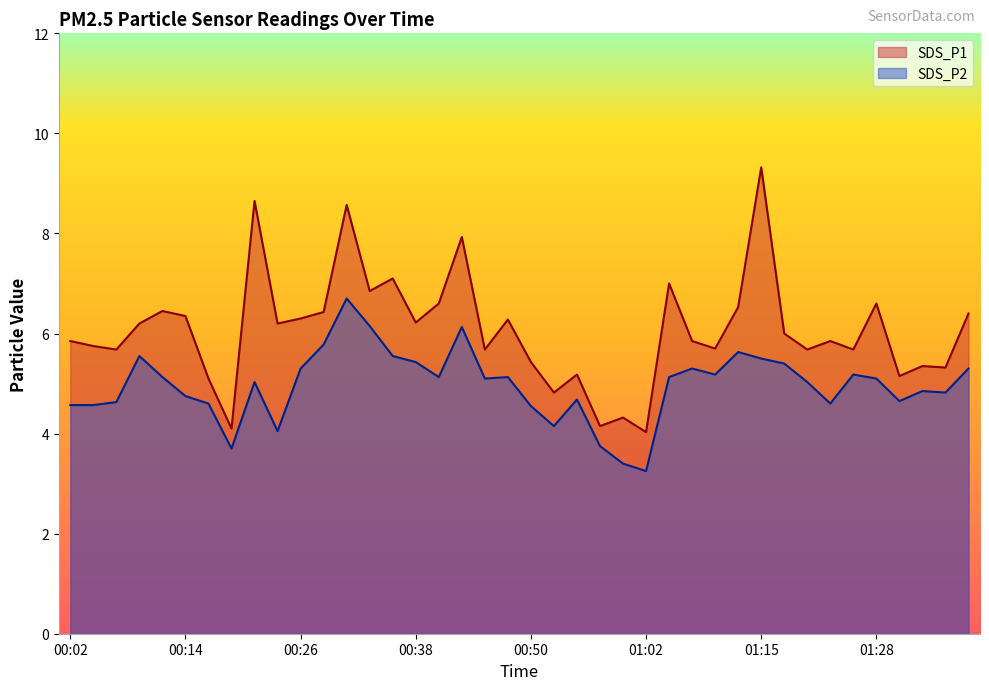

What is the label of the 13th point from the right?

01:08